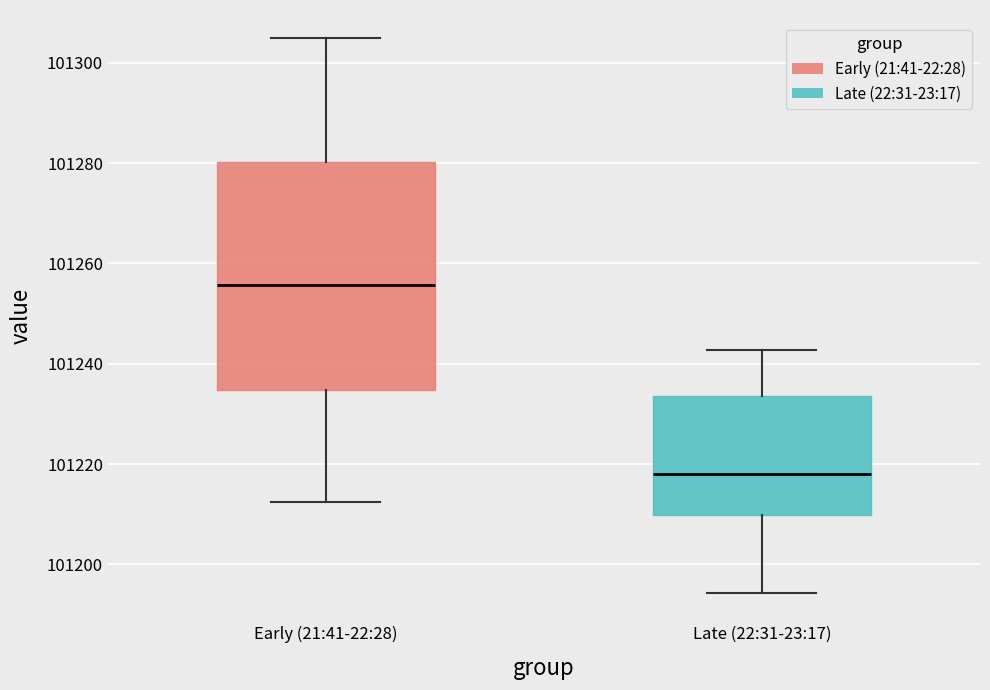

Where is the lower edge of the box for Early (21:41-22:28) on the y-axis? The values are not printed on the chart, so give them approximately, as read against the axis.

101234